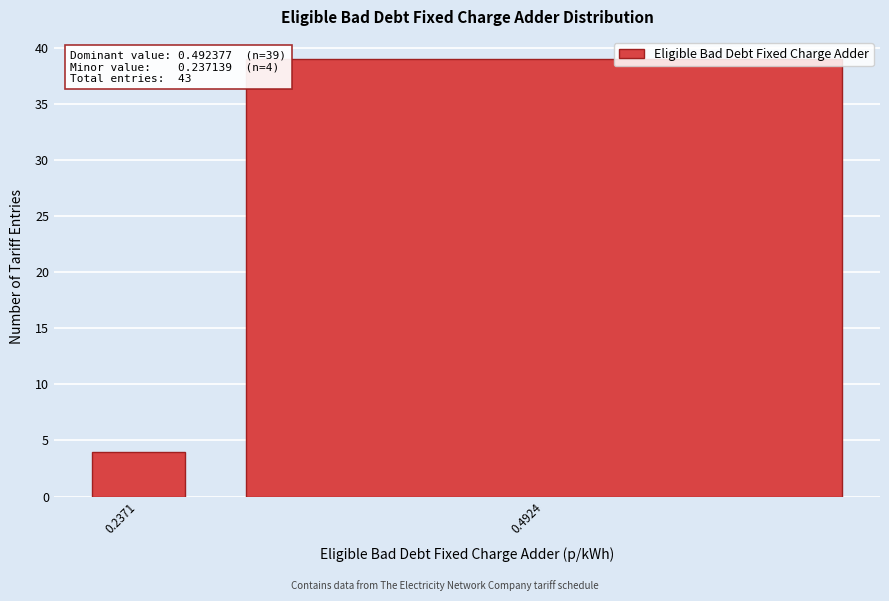

Reading left to right, transcribe all the data shown in this chart.

4	39